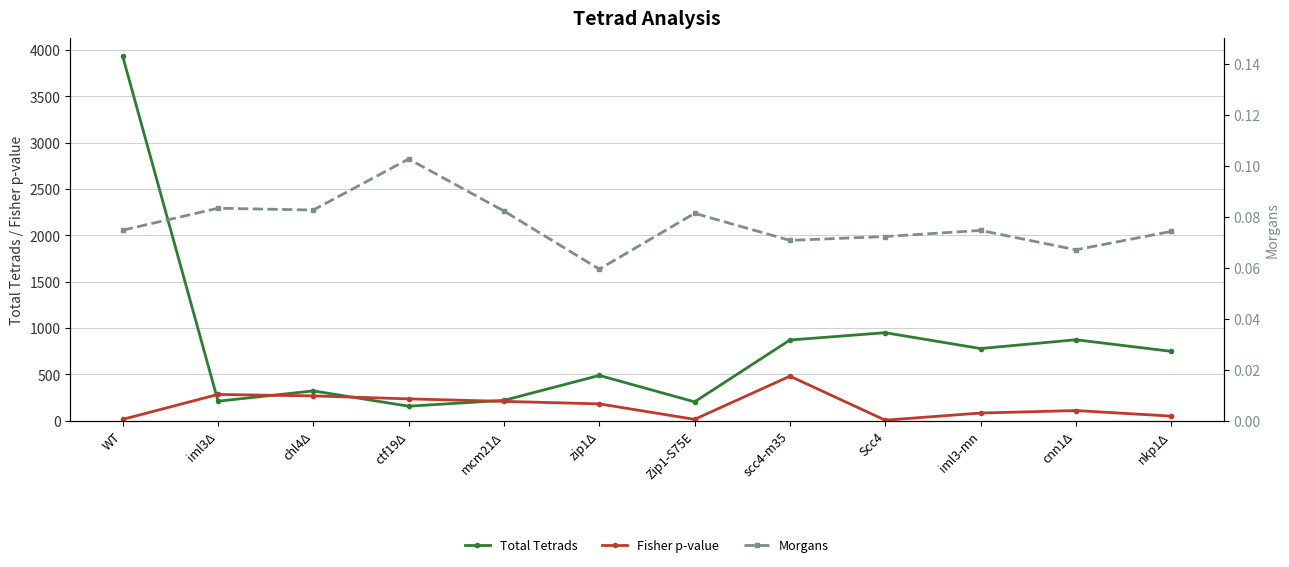

At WT, list the series in order from largest to smallest.

Total Tetrads, Fisher p-value, Morgans